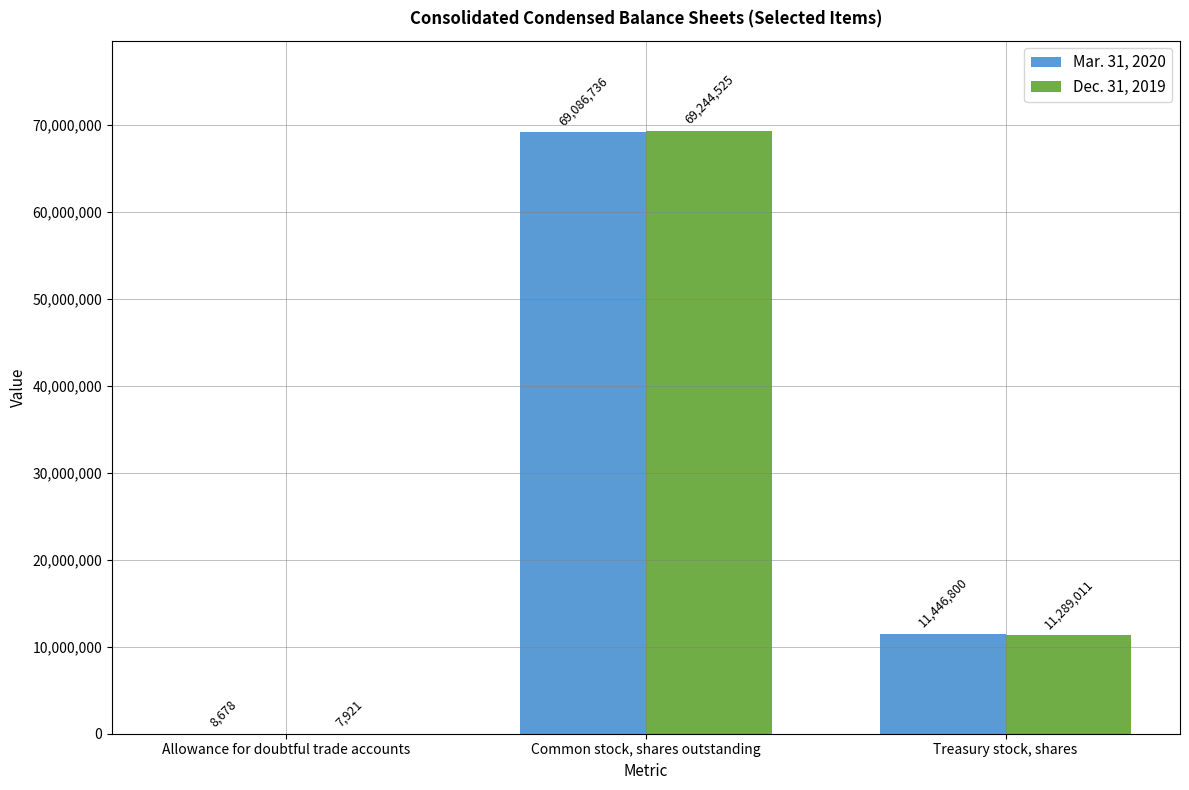

Which category has the highest value in the Dec. 31, 2019 series?

Common stock, shares outstanding